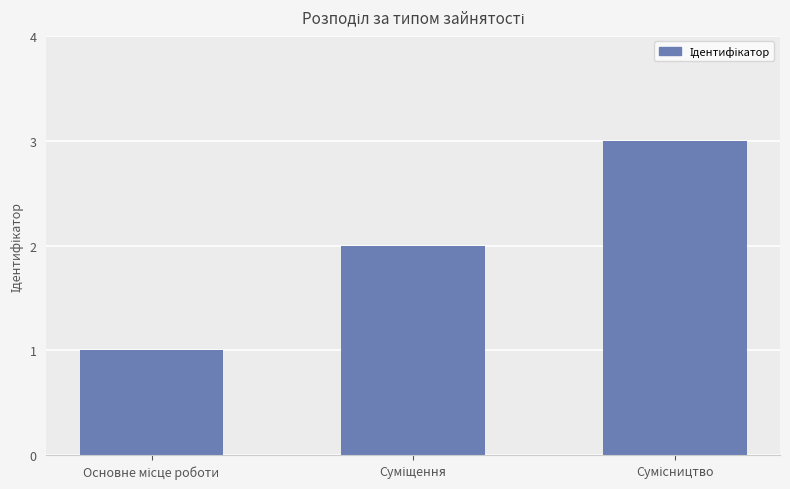

What is the sum of all values?

6